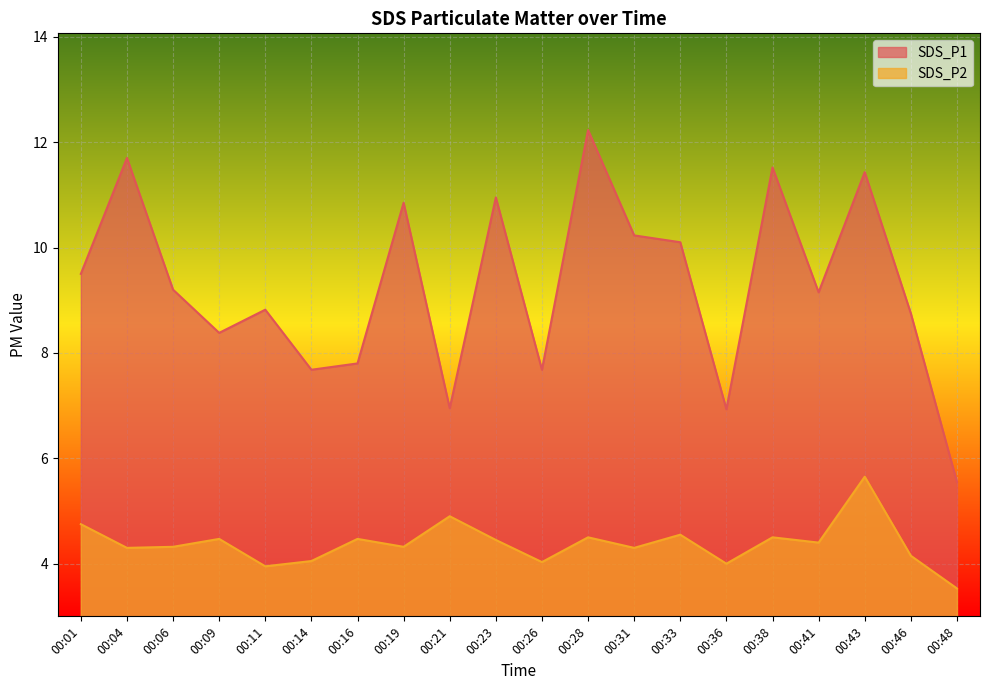

What value does the SDS_P1 series have at 00:23?

10.9